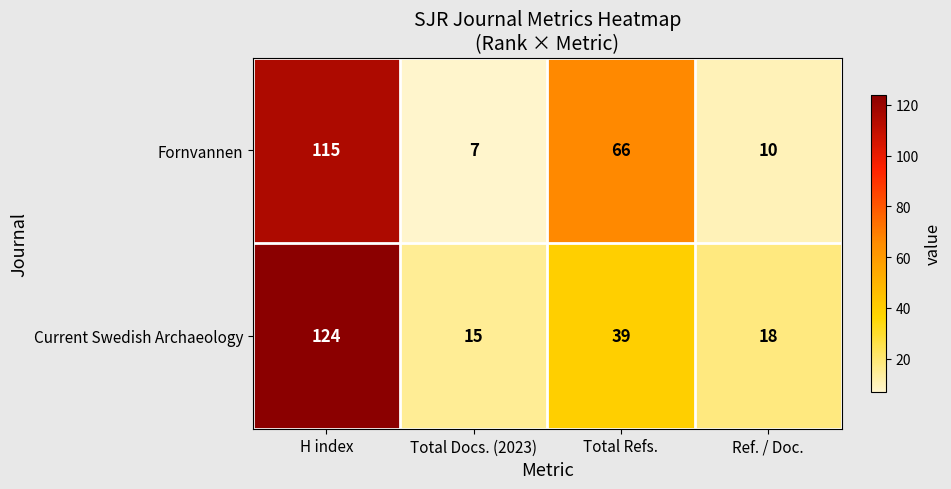

List the series in order of their overall mean, lowest first.

Current Swedish Archaeology, Fornvannen